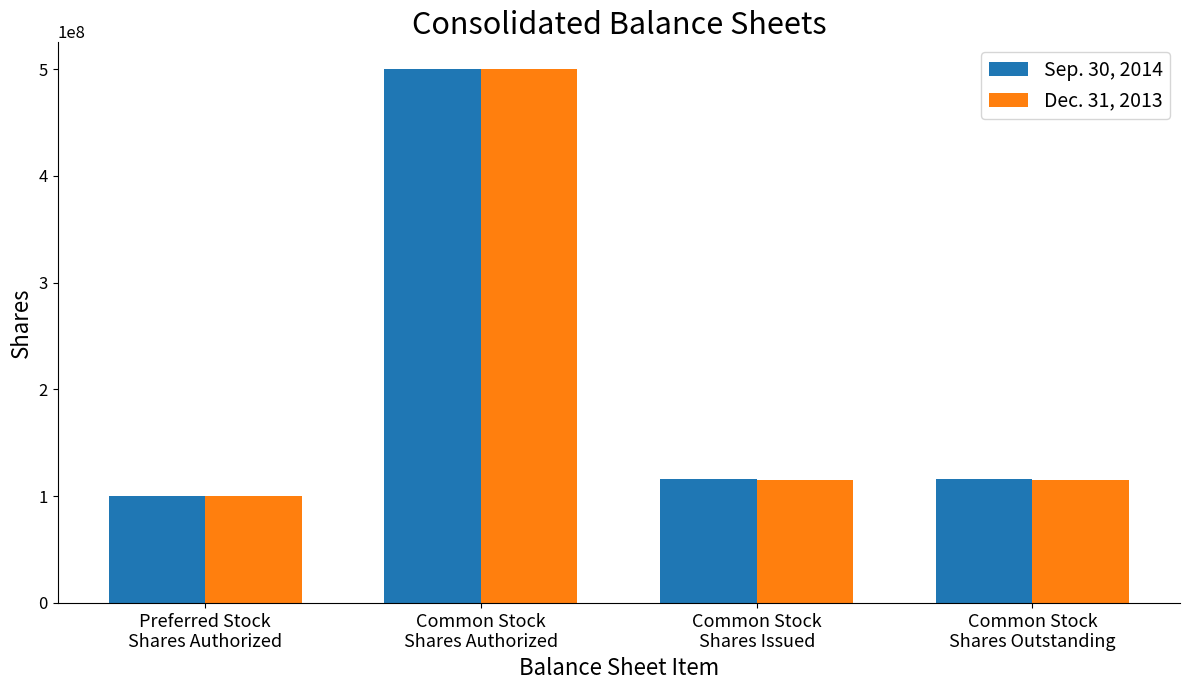

What value does the Sep. 30, 2014 series have at Common Stock
Shares Issued, to the nearest 50?

116000000